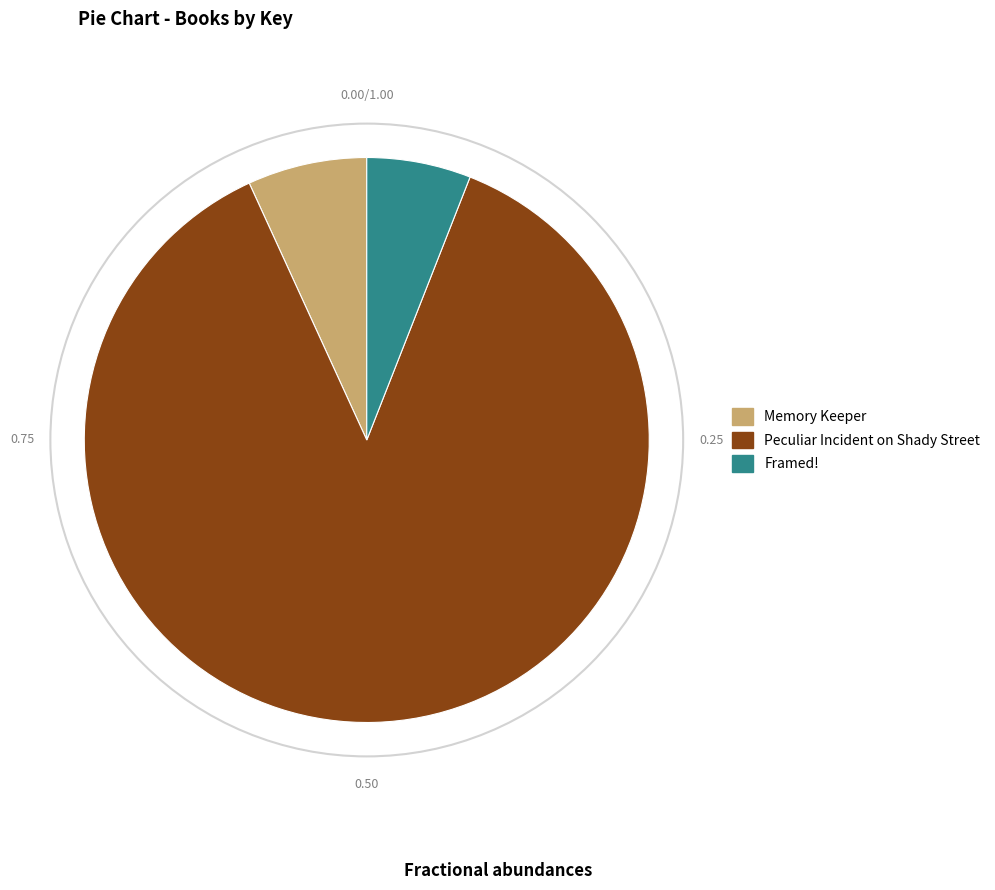

Rank the categories by value from lowest to highest.

Framed!, Memory Keeper, Peculiar Incident on Shady Street